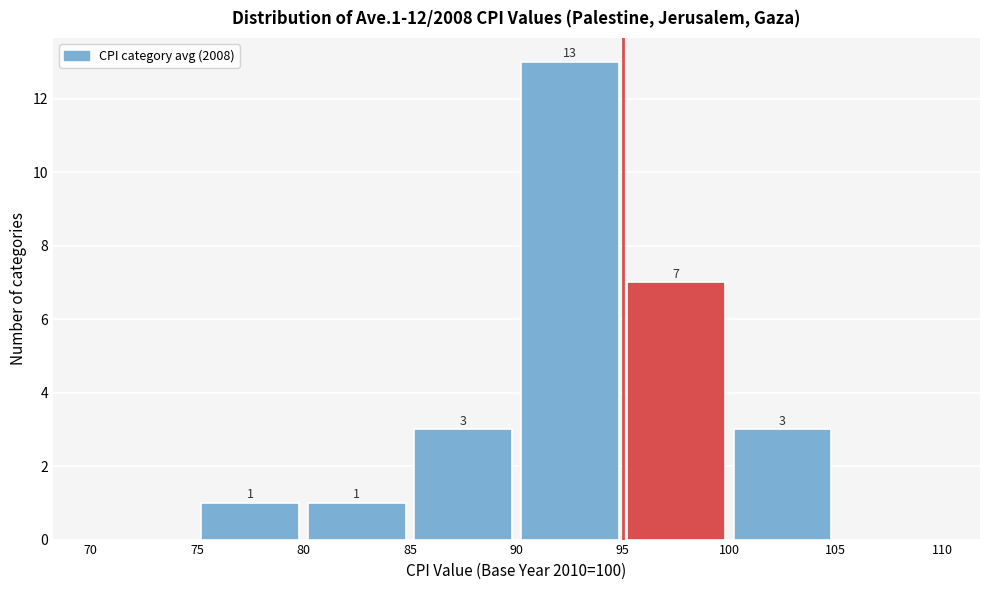

Over which range of the x-axis is the bar tallest?

90 to 95